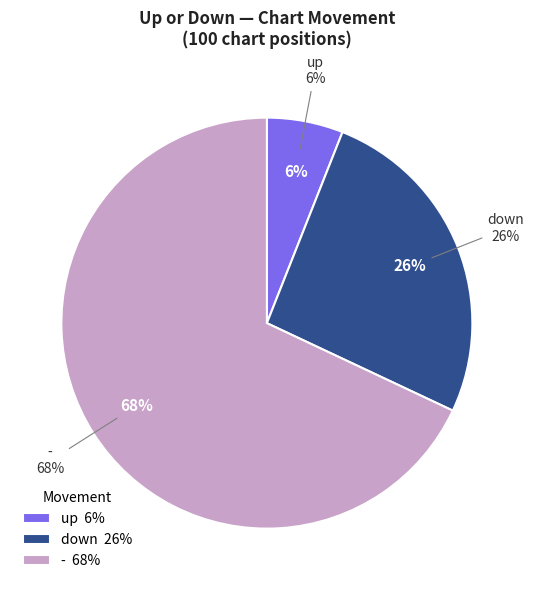

Is there a majority slice in this chart?

Yes